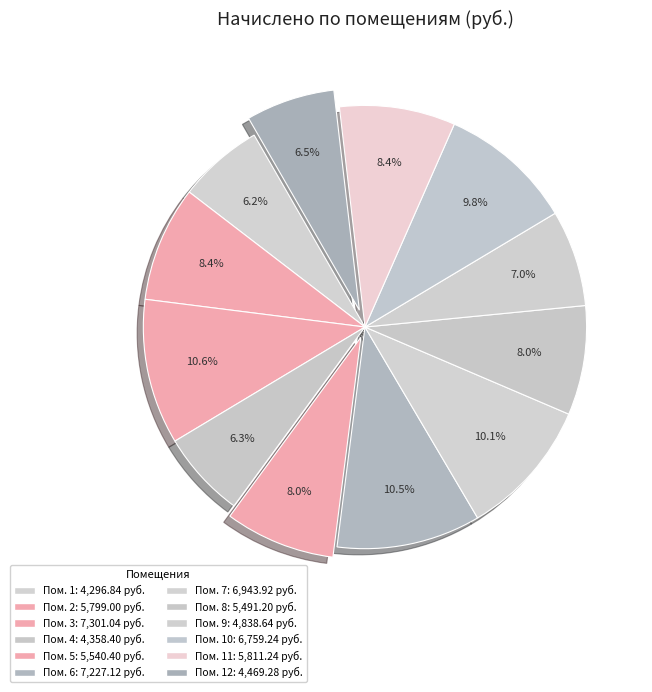

What is the largest slice in the pie chart?

3